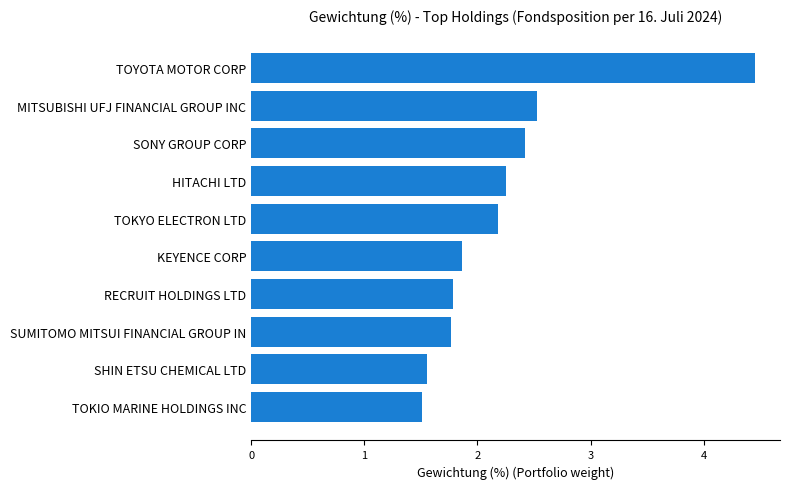

What is the difference between the values at TOKIO MARINE HOLDINGS INC and MITSUBISHI UFJ FINANCIAL GROUP INC?

1.0